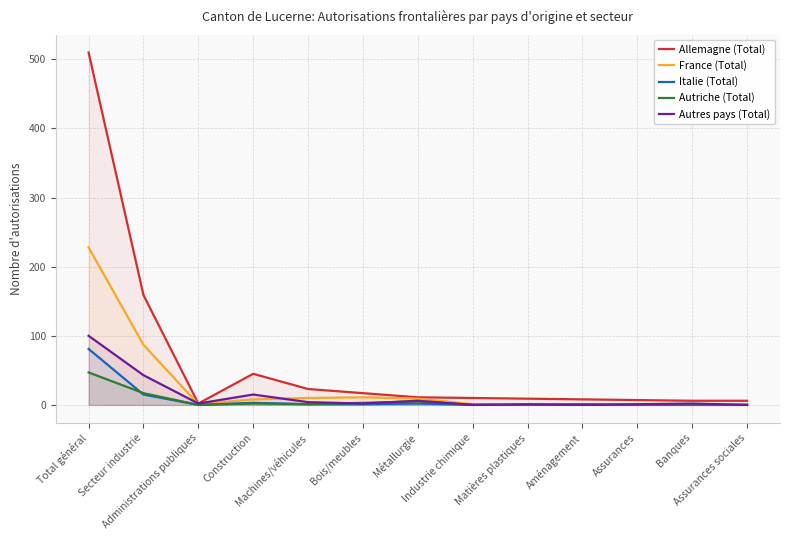

What is the difference between the Italie (Total) values at Assurances sociales and Total général?

81